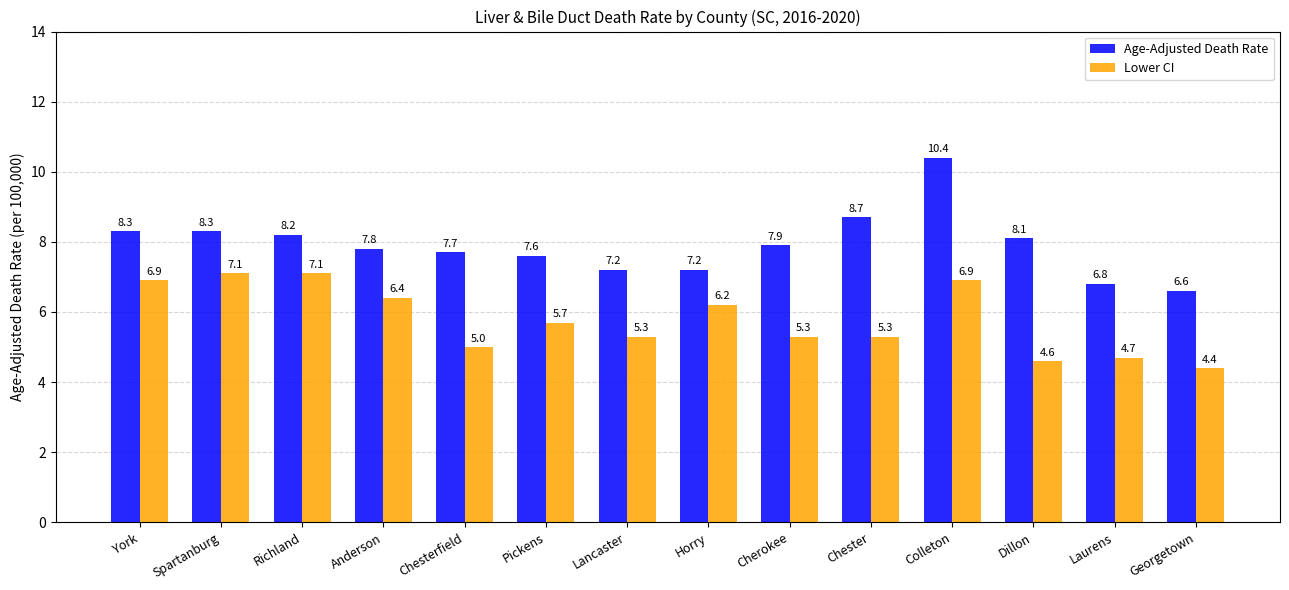

What is the spread (max minus min) of values at Anderson?

1.4